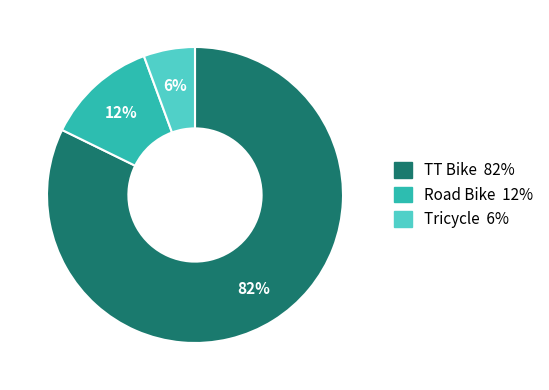

Rank the categories by value from highest to lowest.

TT Bike, Road Bike, Tricycle